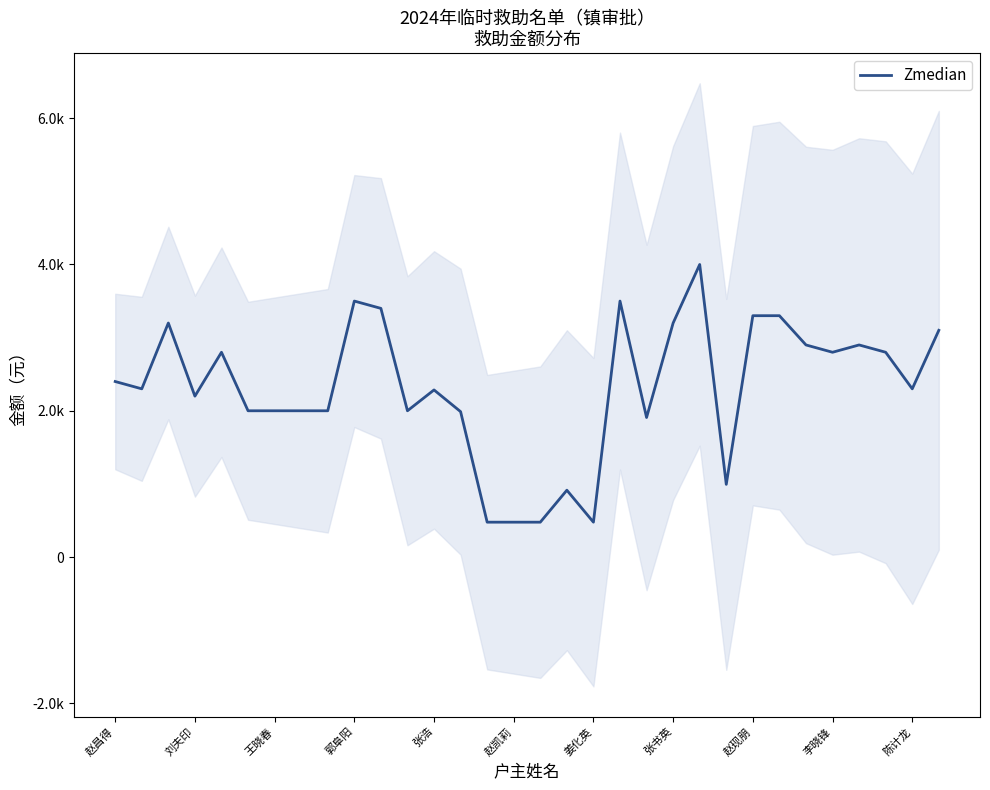

At which label does the data first exceed 2300?

赵昌得